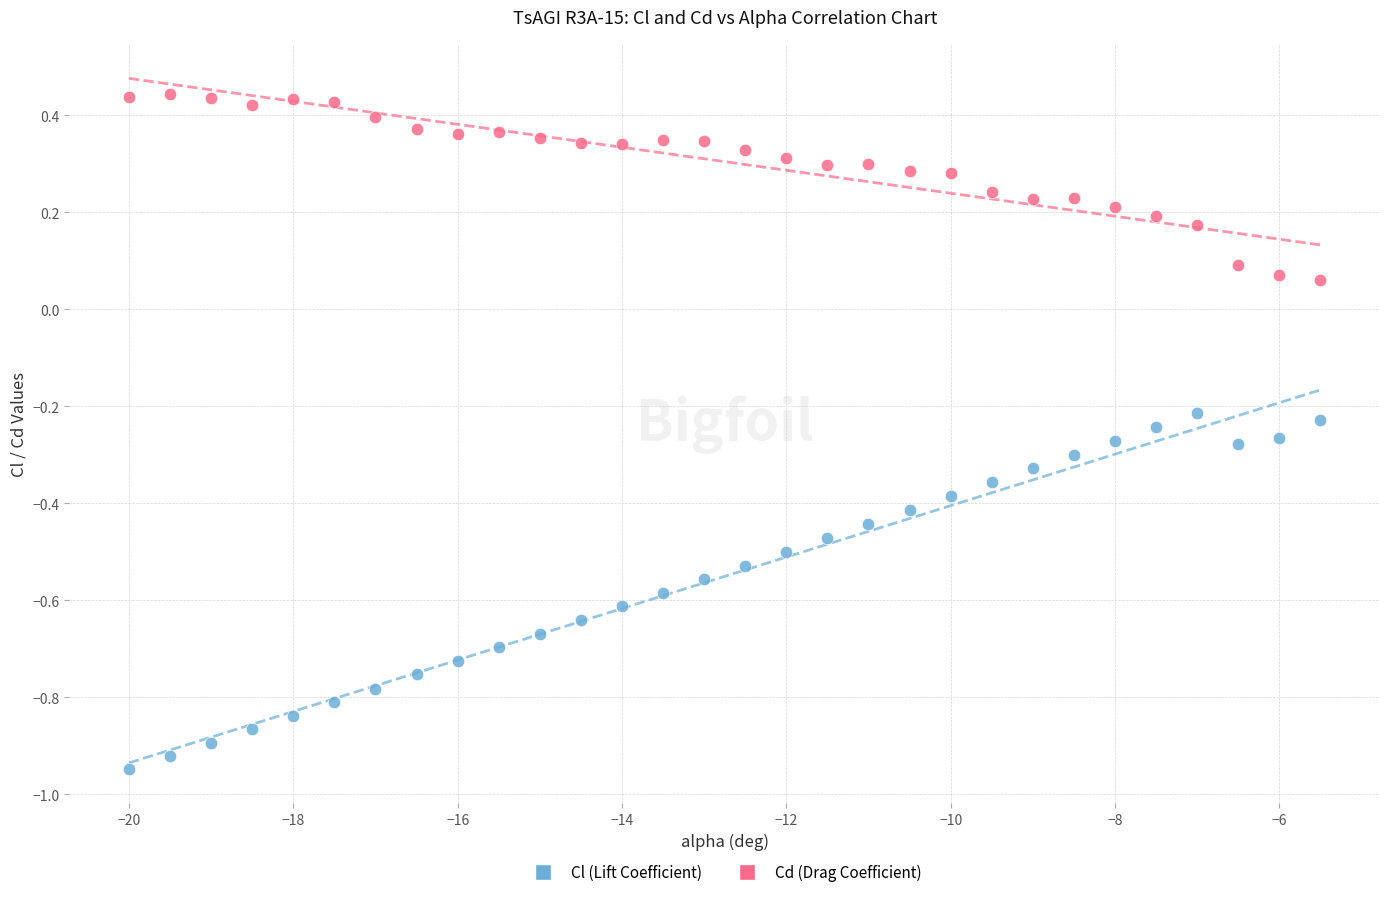

Across all data points, what is the range of X values (max minus min)?

14.5